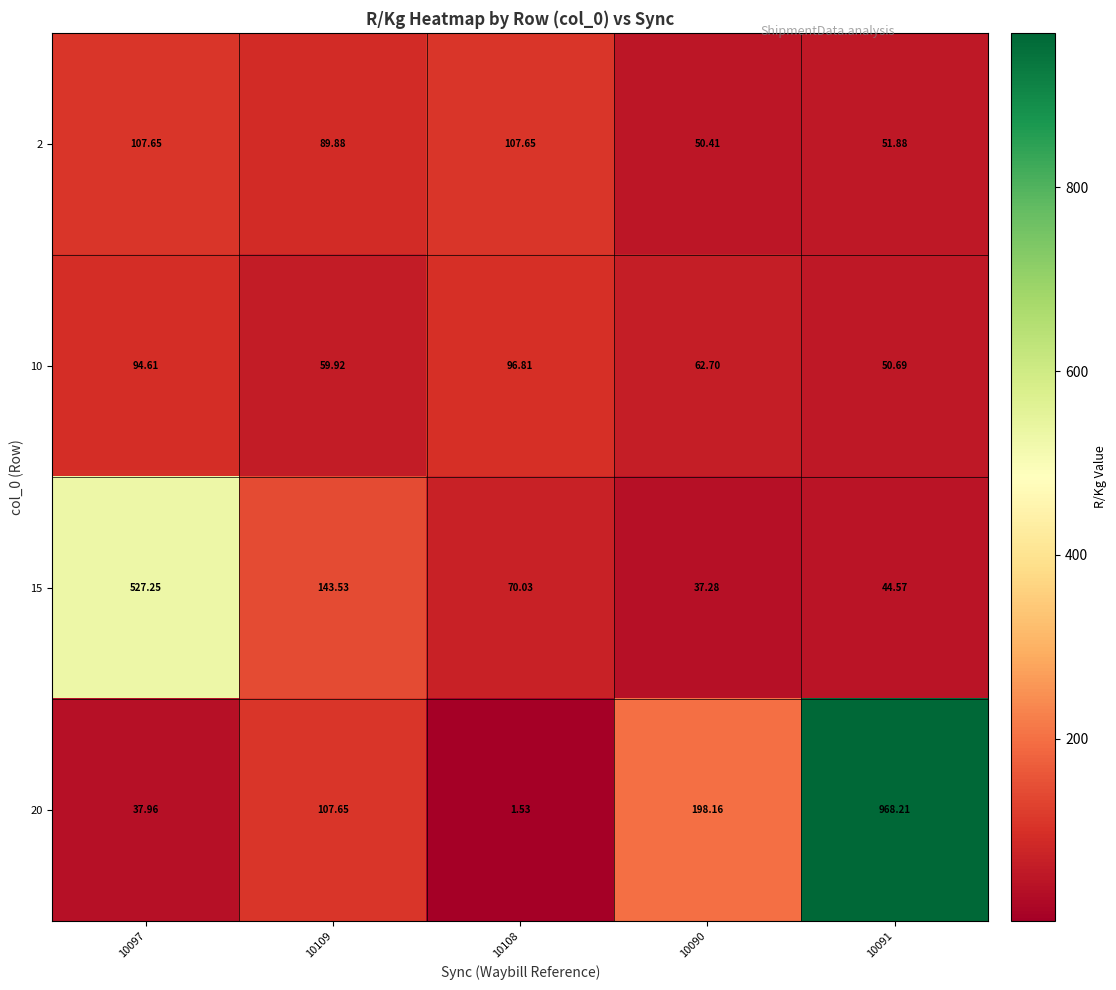

Reading left to right, what are all the values shown in this chart?

2: 10097=107.7	10109=89.9	10108=107.7	10090=50.4	10091=51.9
10: 10097=94.6	10109=59.9	10108=96.8	10090=62.7	10091=50.7
15: 10097=527.2	10109=143.5	10108=70.0	10090=37.3	10091=44.6
20: 10097=38.0	10109=107.7	10108=1.5	10090=198.2	10091=968.2